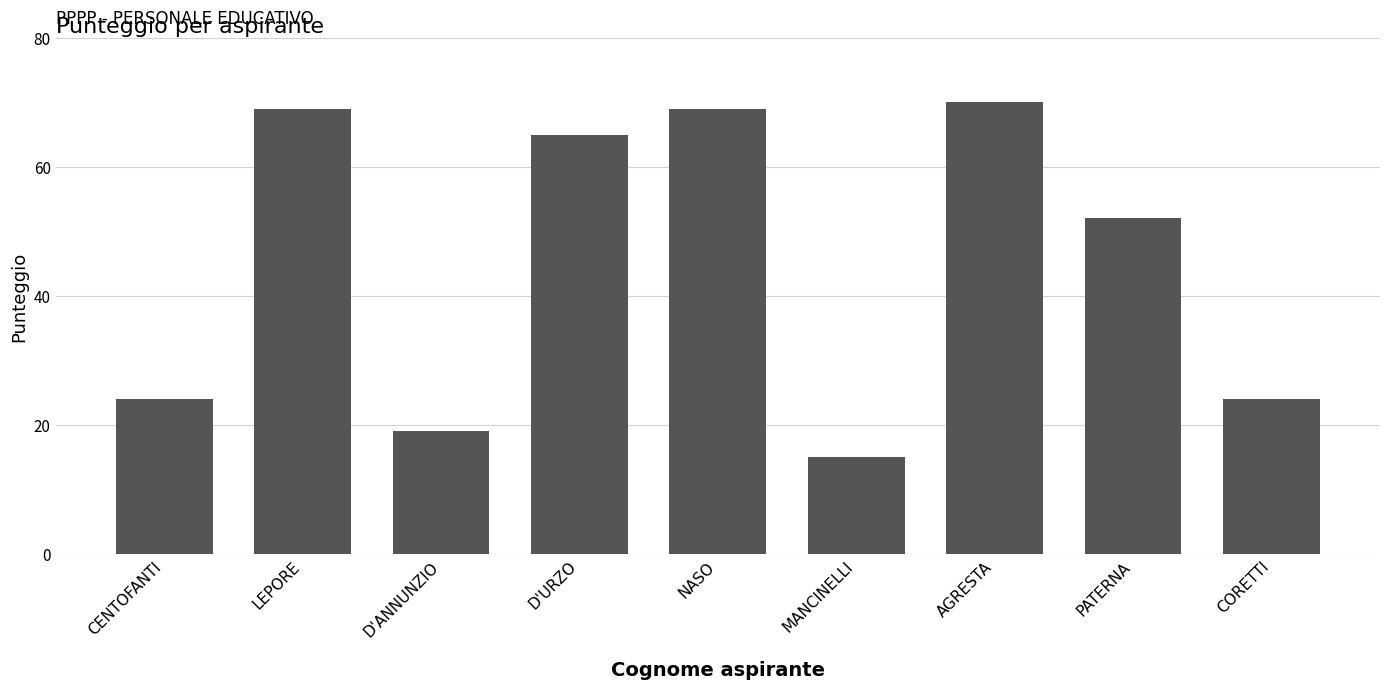

What is the sum of all values?

407